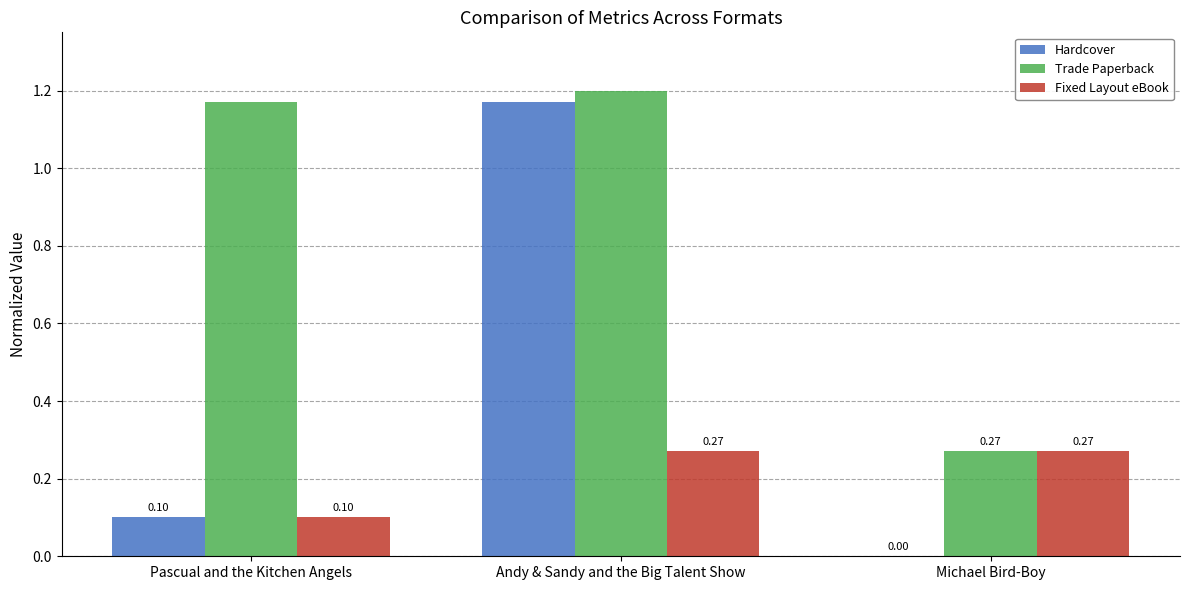

How many groups of bars are there?

3